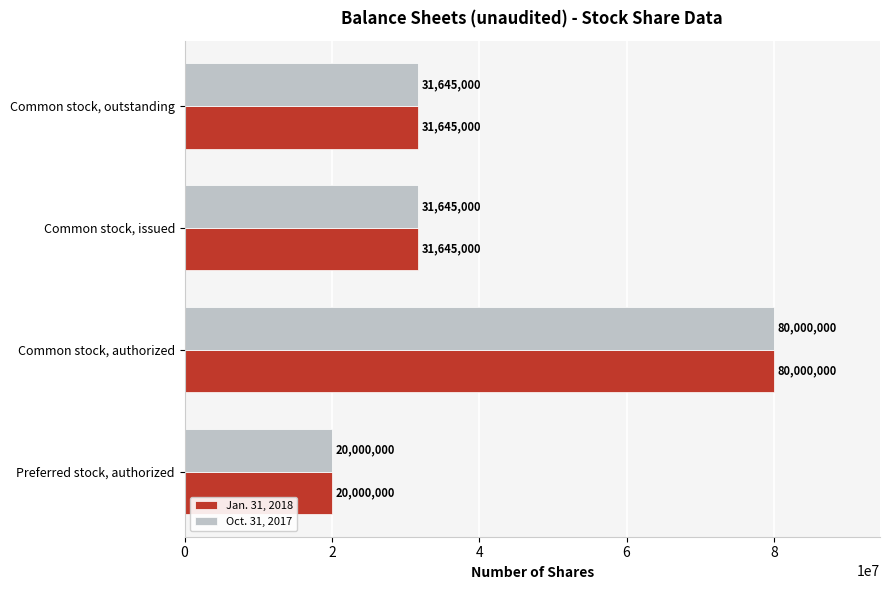

Which category has the highest value in the Oct. 31, 2017 series?

Common stock, authorized